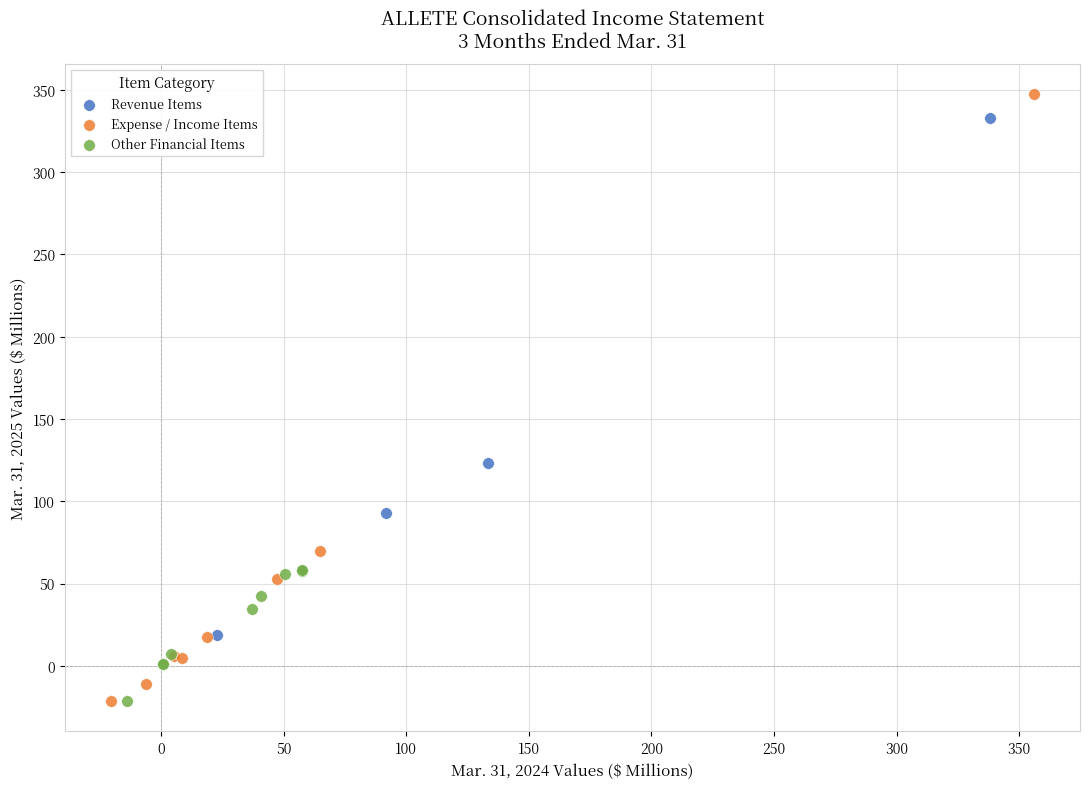

Which series has the largest Y range (max minus min)?

Expense / Income Items